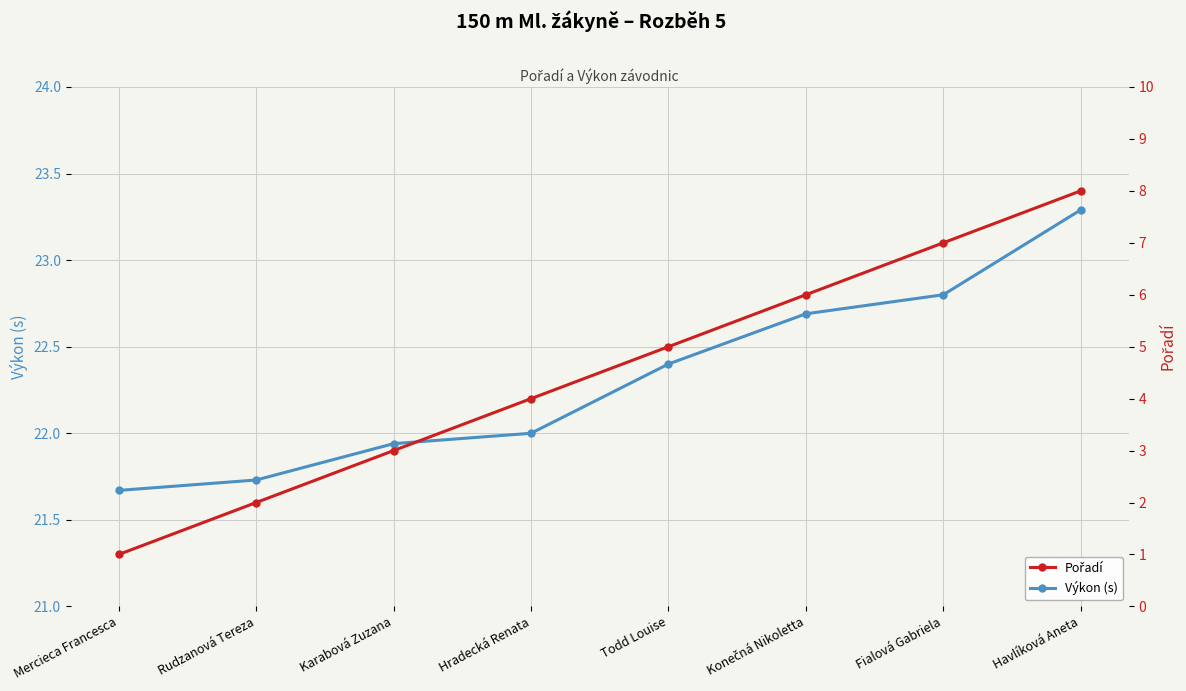

What is the sum of all Výkon (s) values?

178.5